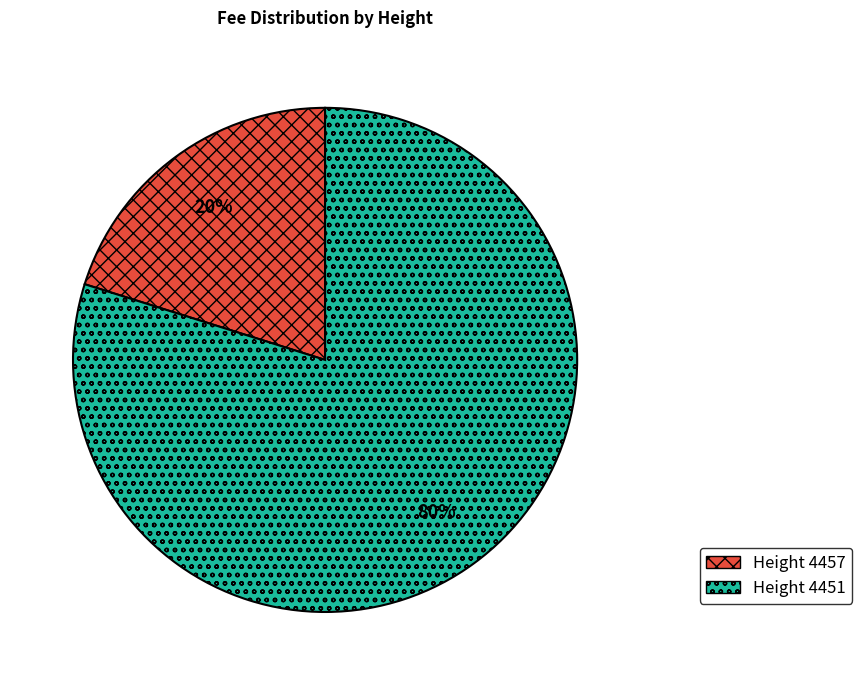

Does any single category account for the majority?

Yes